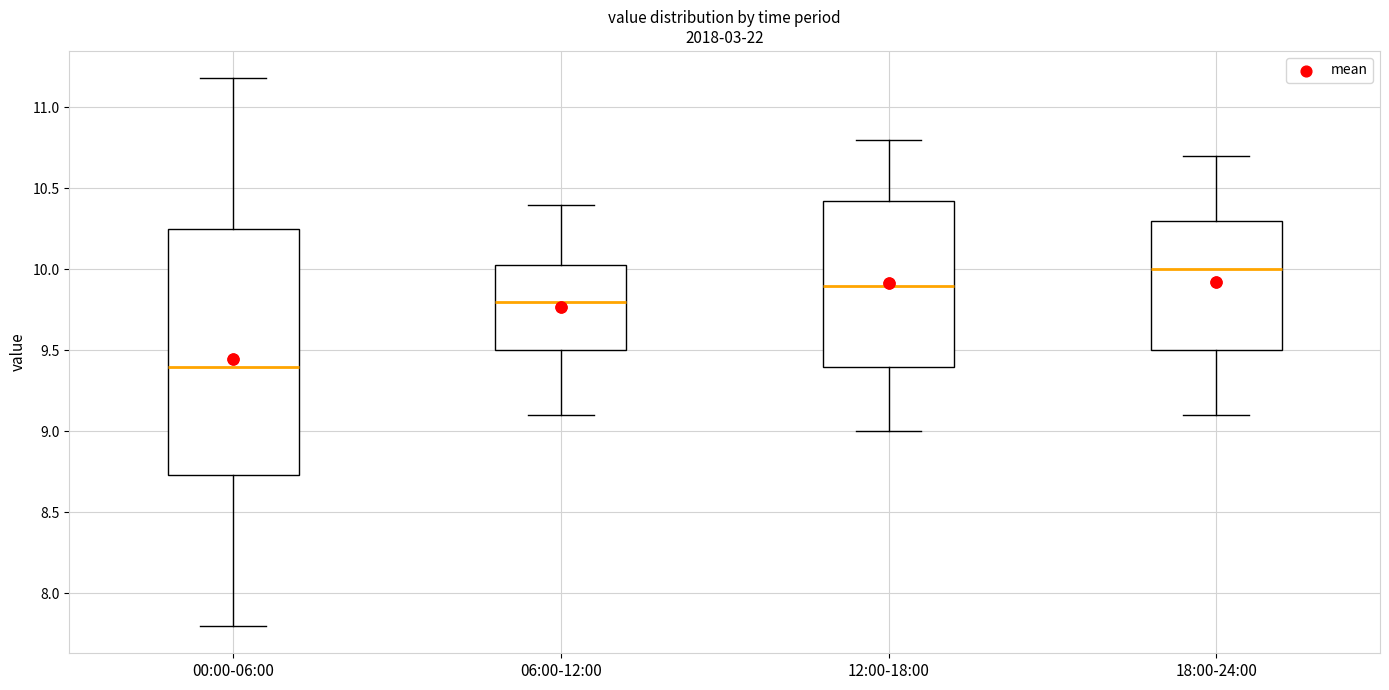

Reading left to right, transcribe this box plot: for each box, give where its median line is, the range the box spans, and where its two whiskers end, as read against the y-axis. The values are not printed on the chart, so give them approximately, as read against the axis.

00:00-06:00: median 9.40, box 8.75 to 10.25, whiskers 7.80 to 11.20
06:00-12:00: median 9.80, box 9.50 to 10.05, whiskers 9.10 to 10.40
12:00-18:00: median 9.90, box 9.40 to 10.45, whiskers 9.00 to 10.80
18:00-24:00: median 10.00, box 9.50 to 10.30, whiskers 9.10 to 10.70